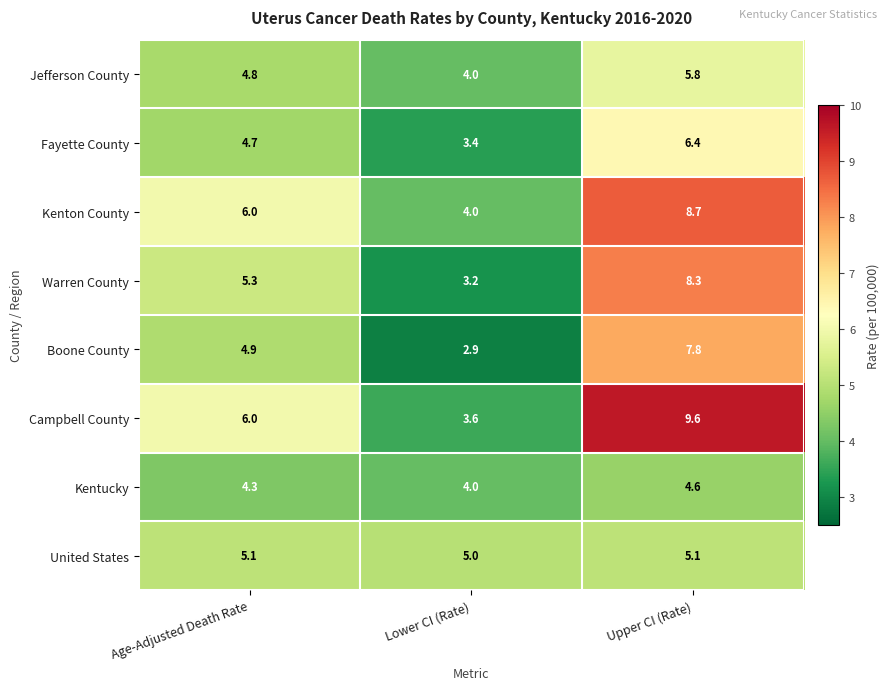

What is the difference between the Warren County values at Age-Adjusted Death Rate and Lower CI (Rate)?

2.1